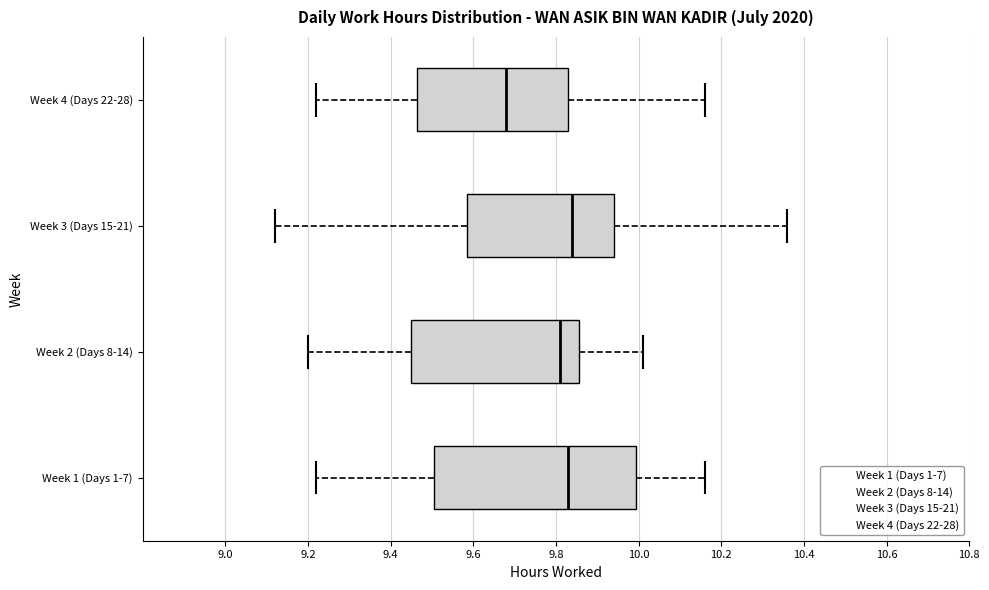

Comparing the boxes themselves (not the whiskers), which one is the widest?

Week 1 (Days 1-7)